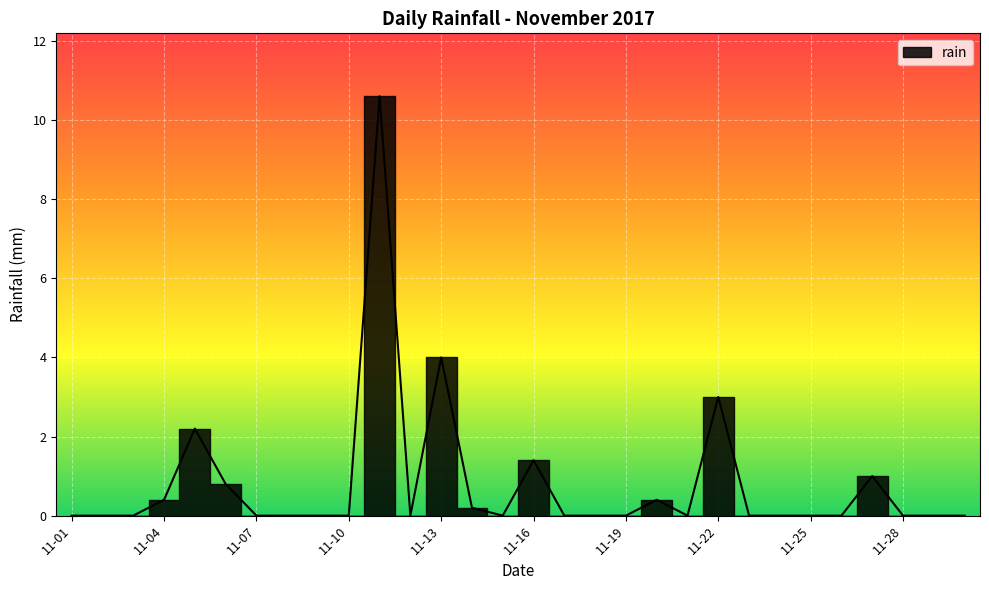

Rank the categories by value from lowest to highest.

2017-11-01, 2017-11-02, 2017-11-03, 2017-11-07, 2017-11-08, 2017-11-09, 2017-11-10, 2017-11-12, 2017-11-15, 2017-11-17, 2017-11-18, 2017-11-19, 2017-11-21, 2017-11-23, 2017-11-24, 2017-11-25, 2017-11-26, 2017-11-28, 2017-11-29, 2017-11-30, 2017-11-14, 2017-11-04, 2017-11-20, 2017-11-06, 2017-11-27, 2017-11-16, 2017-11-05, 2017-11-22, 2017-11-13, 2017-11-11